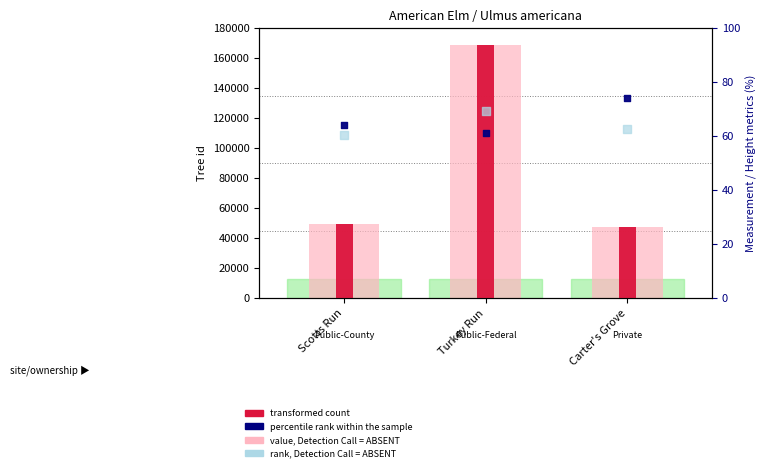

At how many categories does at least one series exceed 62842?

1